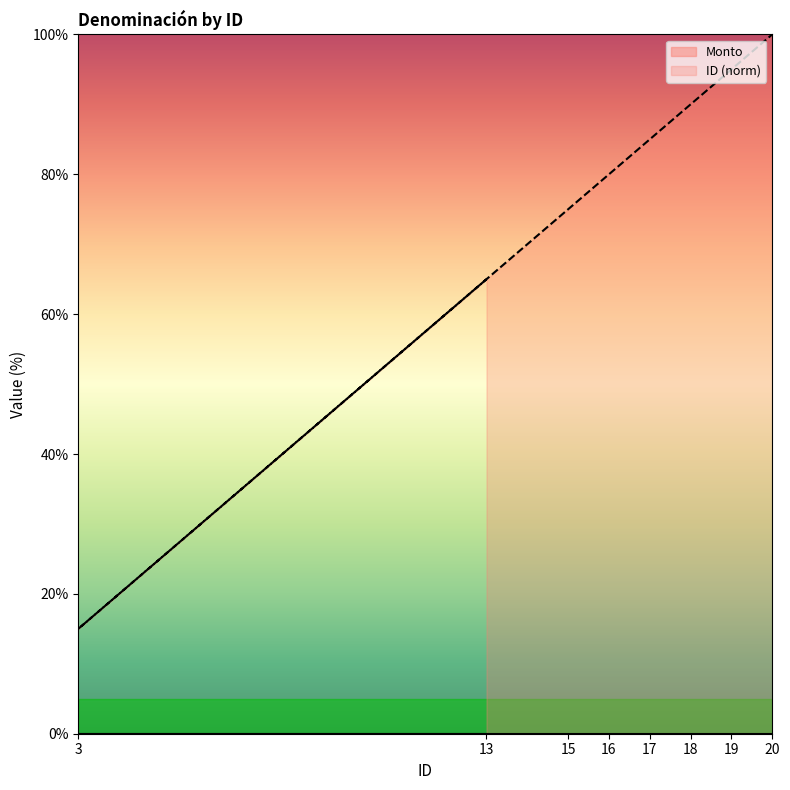

List the labels in order of value, smallest first.

3, 13, 15, 16, 17, 18, 19, 20